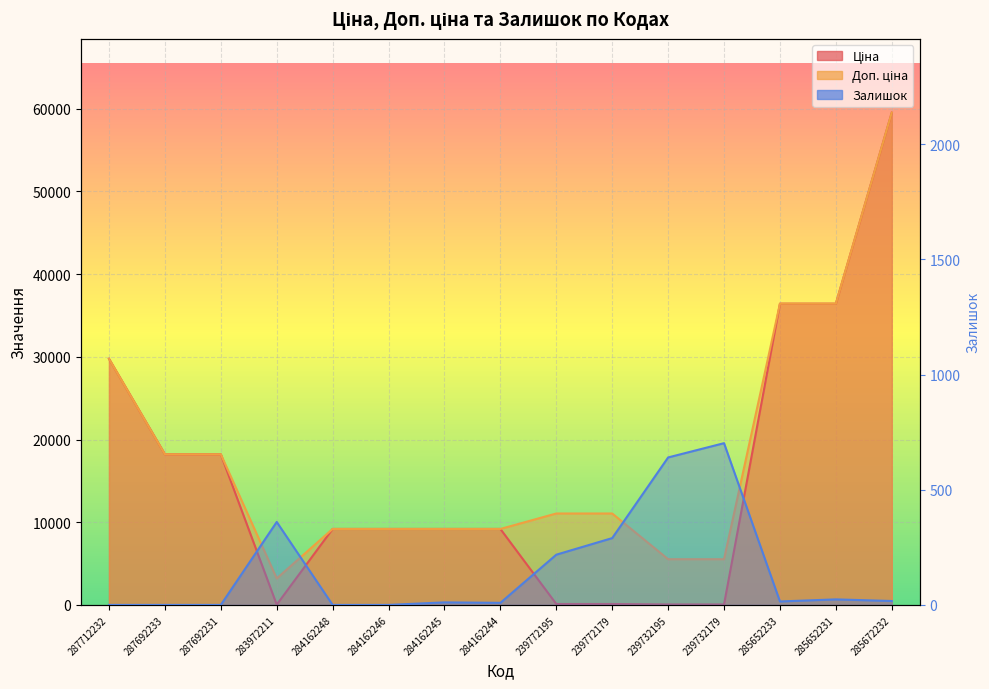

Between which two adjacent categories do Залишок and Ціна first intersect?

287692231 and 283972211